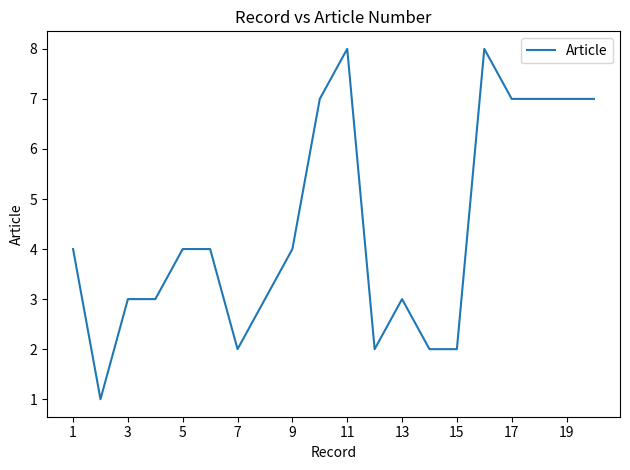

Reading left to right, list all the values displayed in this chart.

4	1	3	3	4	4	2	3	4	7	8	2	3	2	2	8	7	7	7	7